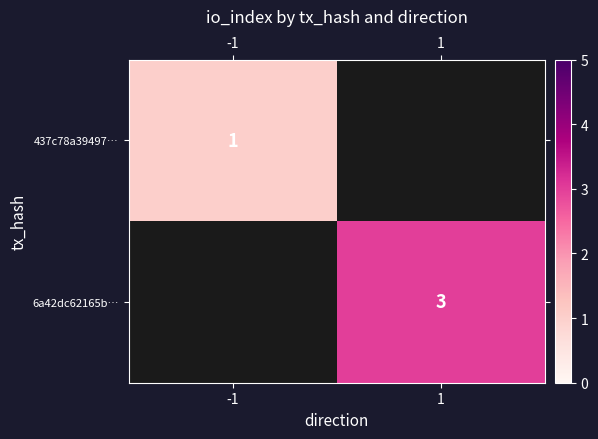

At which category does the chart reach its minimum across all series?

-1